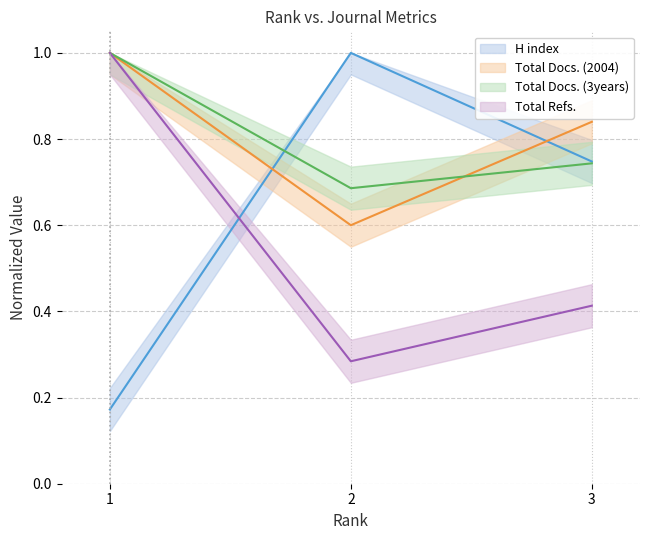

At how many categories does at least one series exceed 0?

3